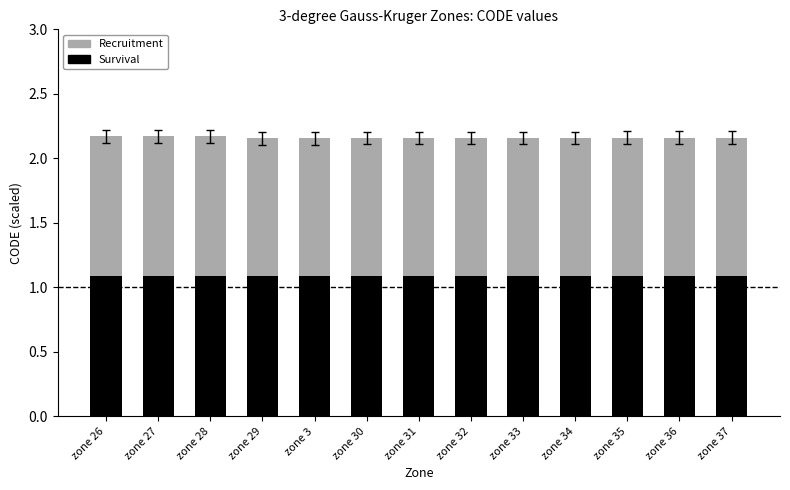

What is the total value across all series at zone 26?

2.2